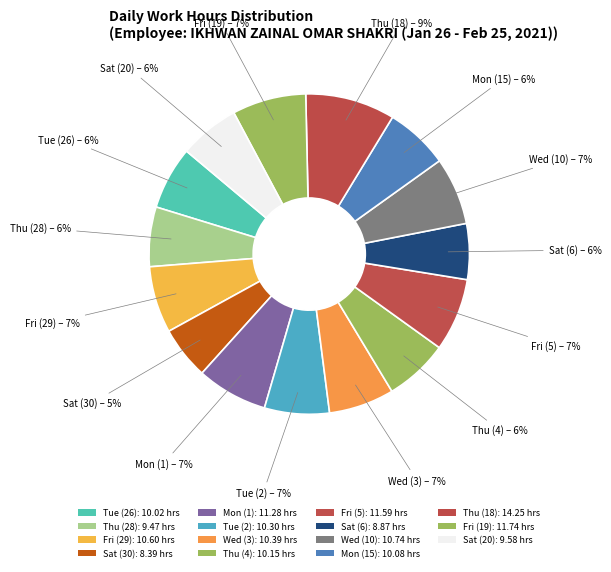

Which slice is the largest?

Thu (18)